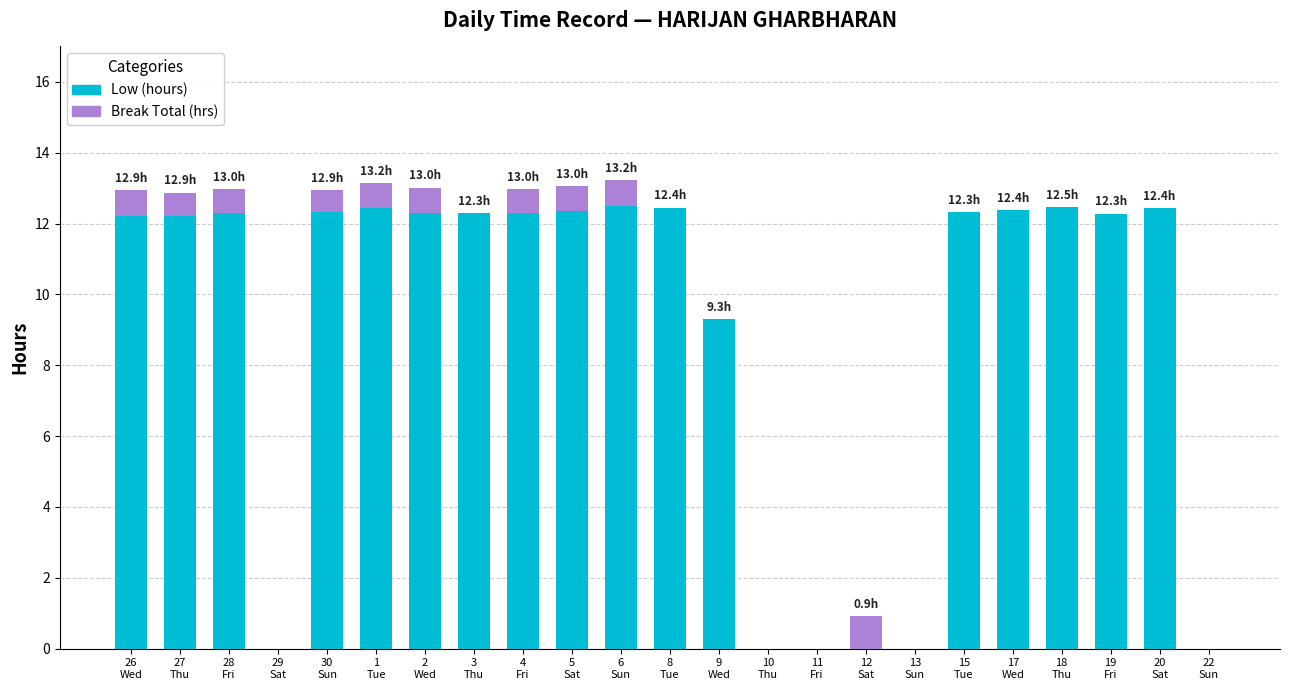

What is the total value across all series at 3
Thu?

12.3